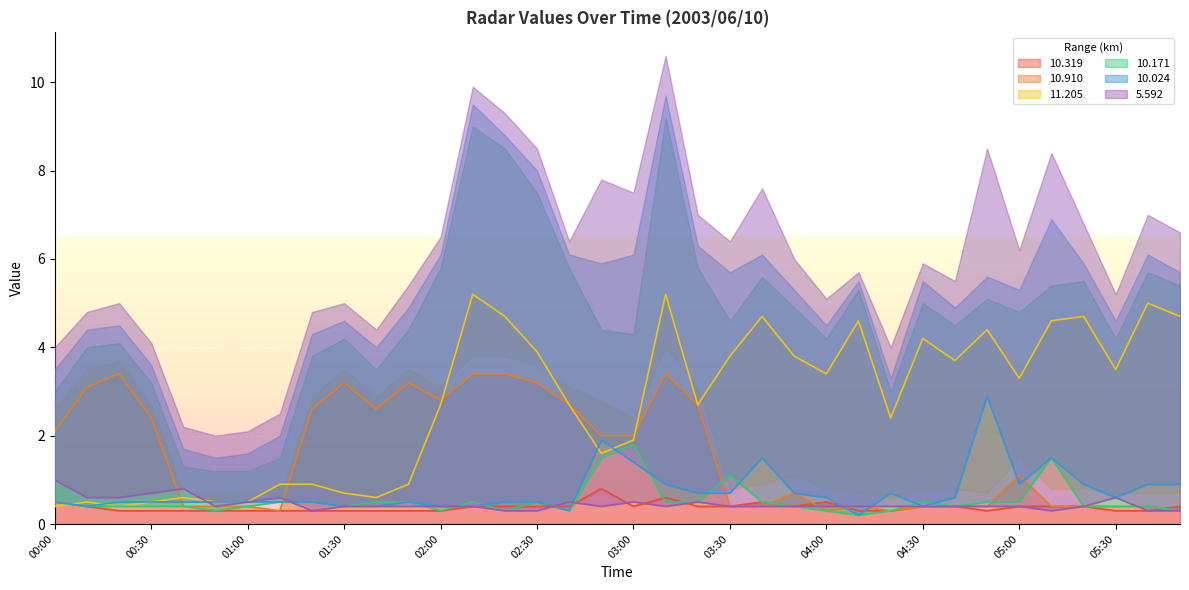

Rank the series at 00:00 from lowest to highest value.

 11.205,  10.319,  10.171,  10.024,   5.592,  10.910